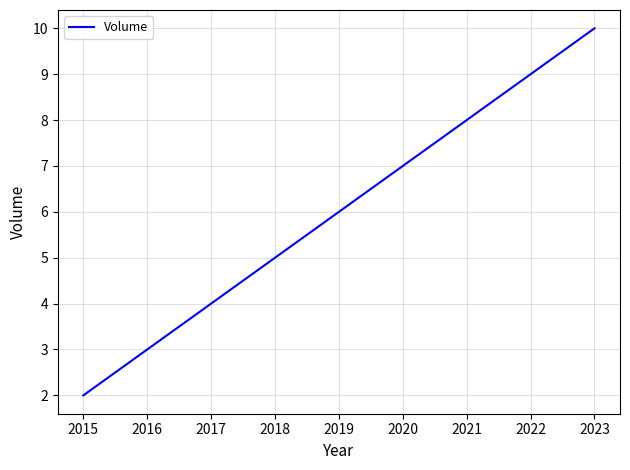

At which label is the value closest to 6?

2019